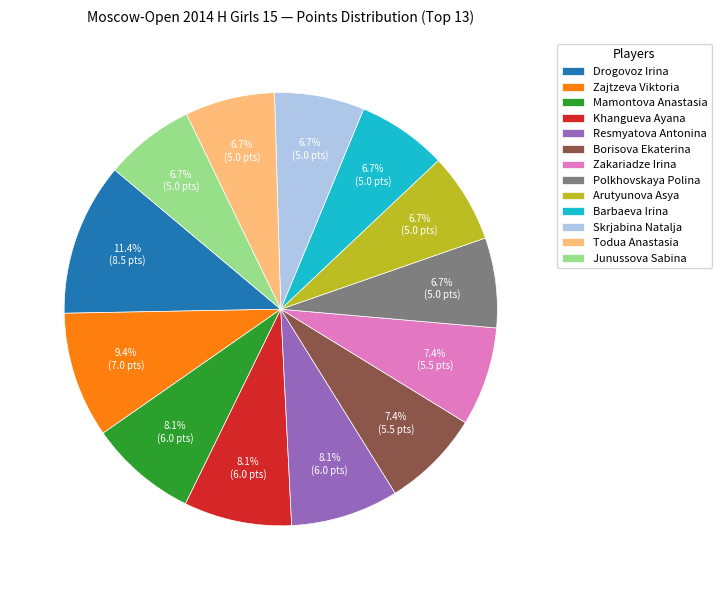

Does Borisova Ekaterina account for over 50% of the chart?

No